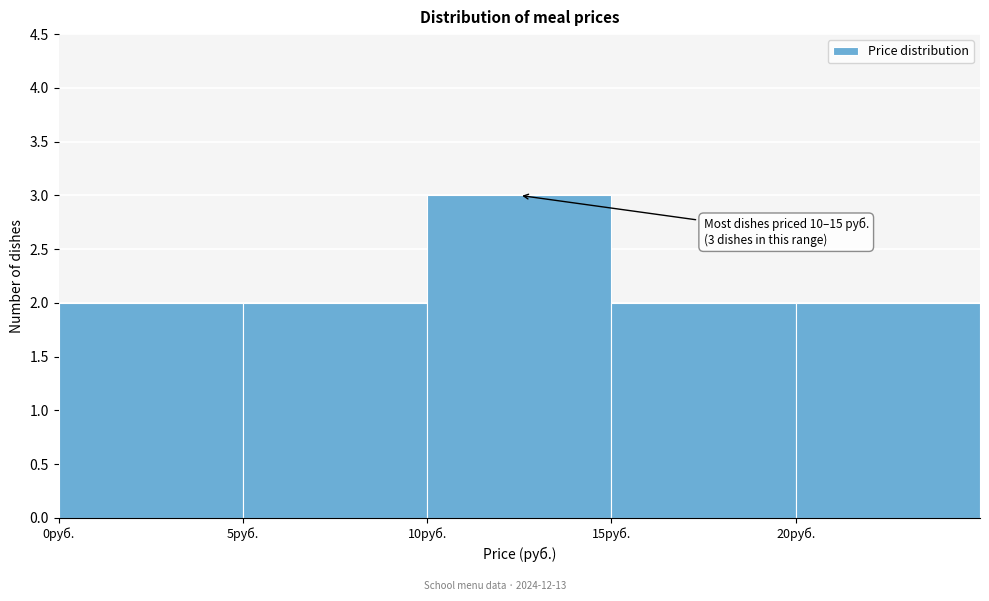

Over which range of the x-axis is the bar tallest?

10 to 15